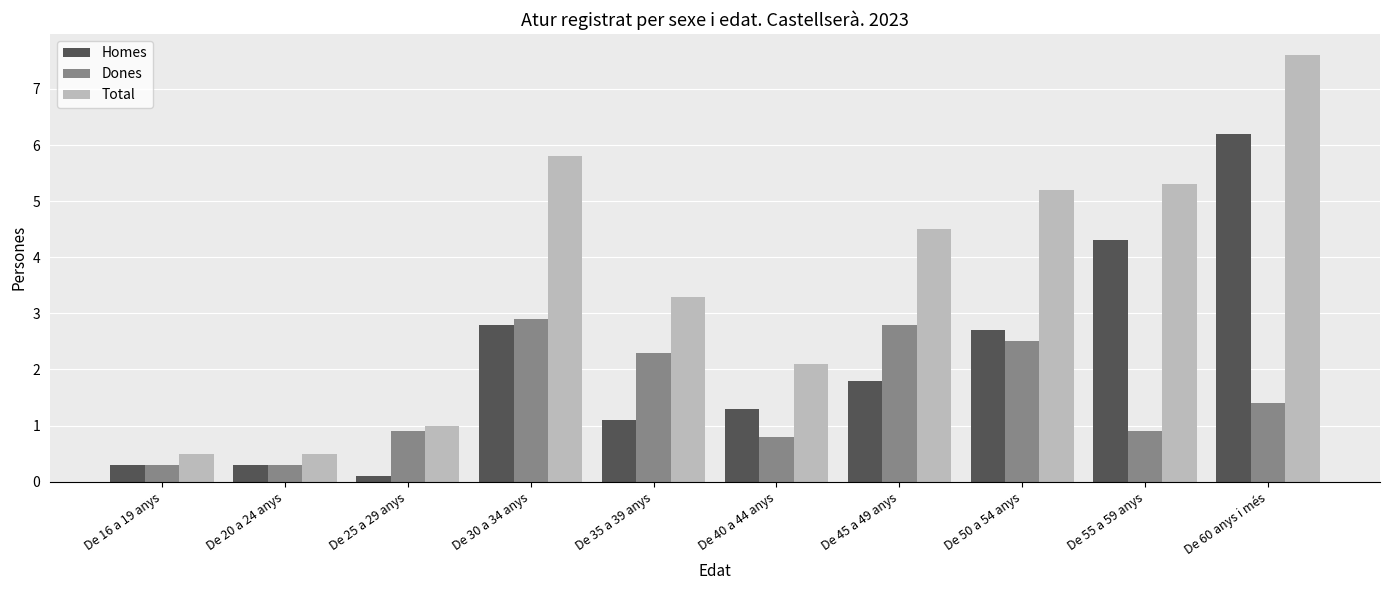

What is the label of the 10th bar from the left?

De 60 anys i més